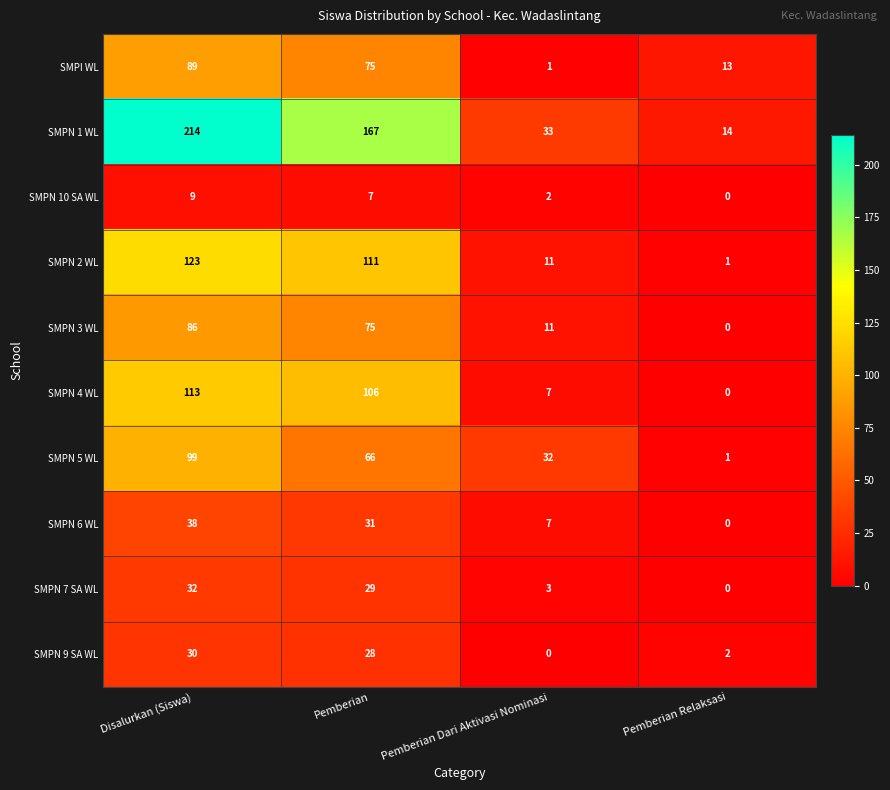

True or false: SMPN 1 WL has a value of 47 at Pemberian Dari Aktivasi Nominasi.

False